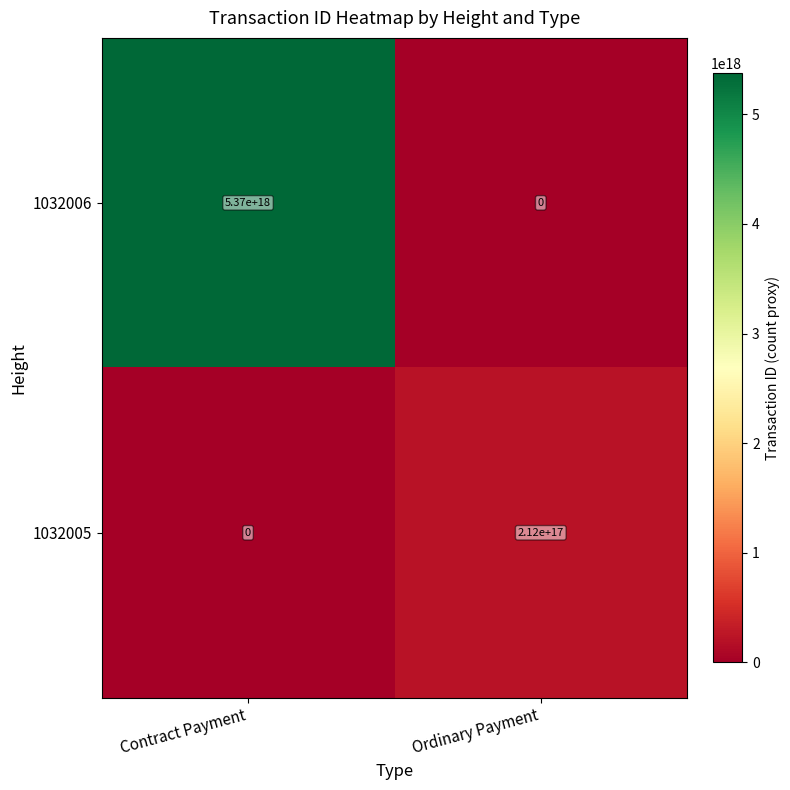

Which series changed the most between Contract Payment and Ordinary Payment?

1032006